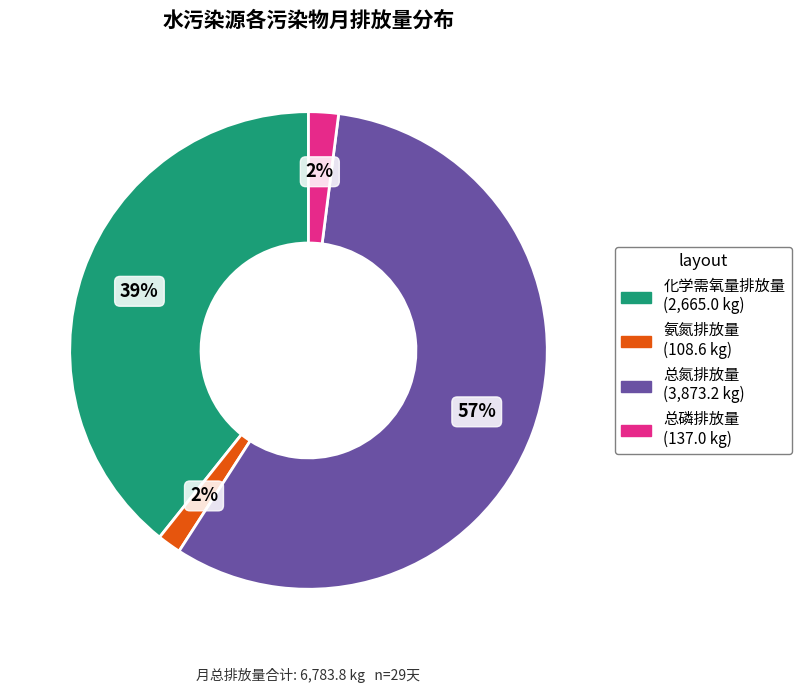

Is there any slice that represents more than half of the pie?

Yes